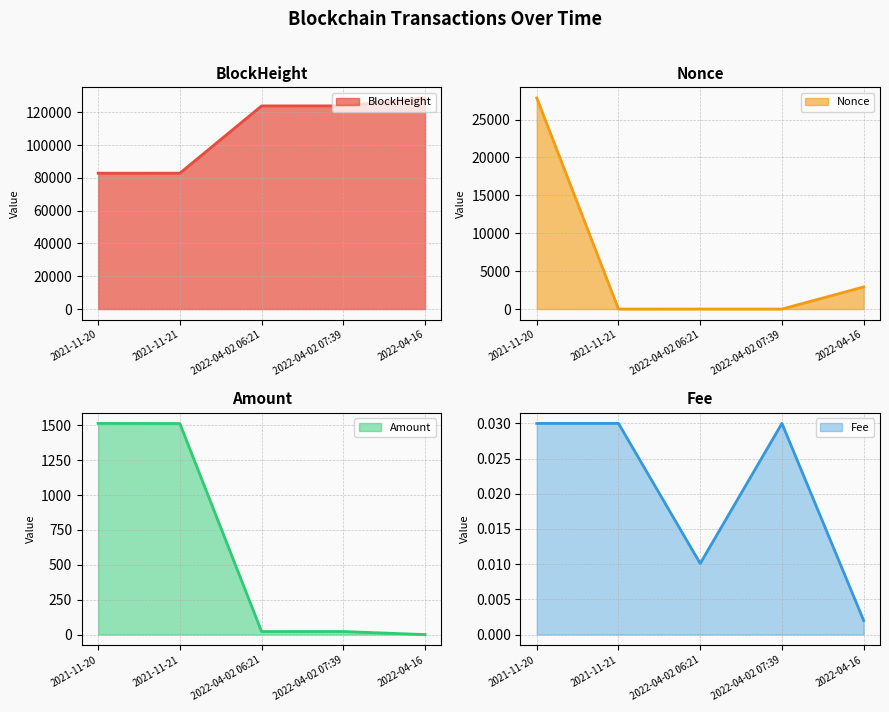

How many series are shown in this chart?

4